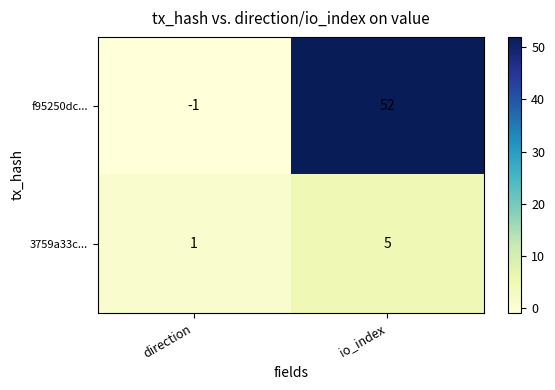

Which category has the lowest value across all series?

direction